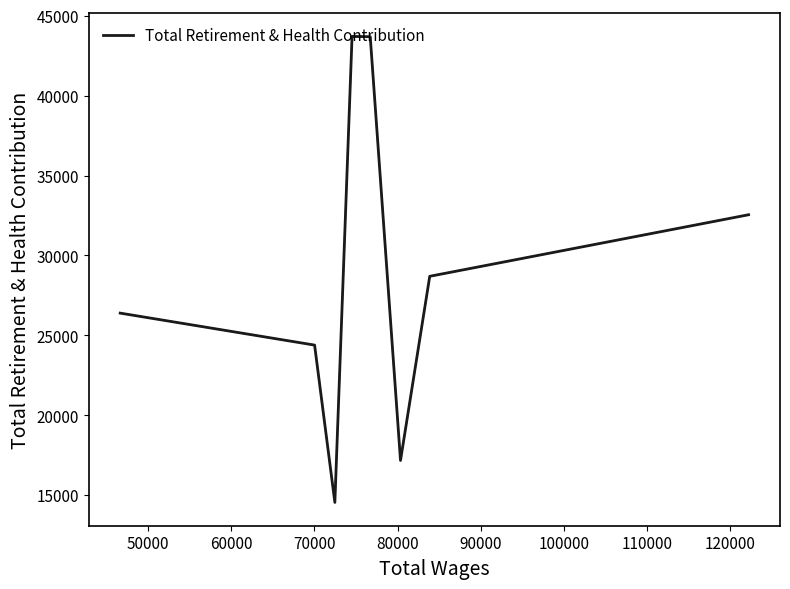

What is the difference between the maximum and minimum values?

29158